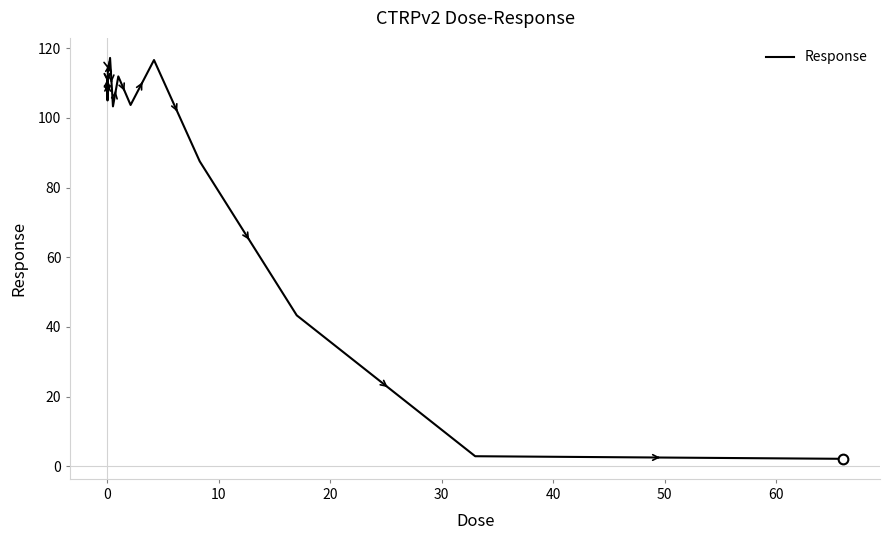

What is the maximum value shown in the chart?

117.2